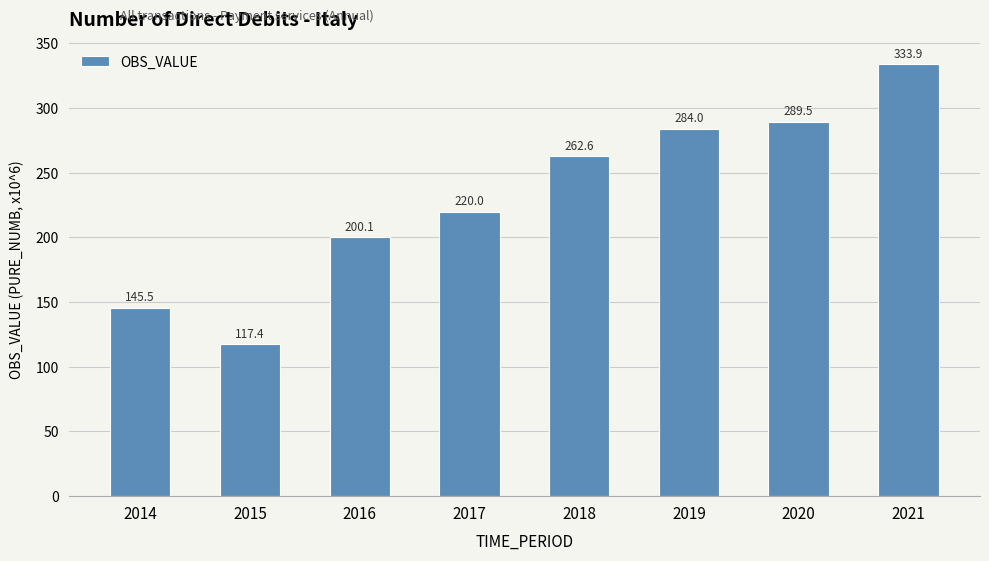

What is the difference between the maximum and minimum values?

216.5